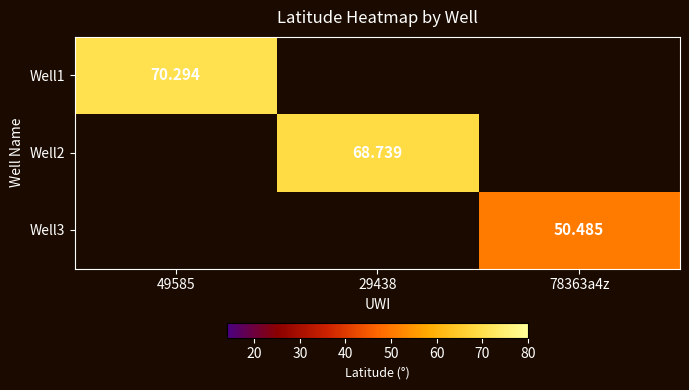

Which category has the highest value across all series?

49585